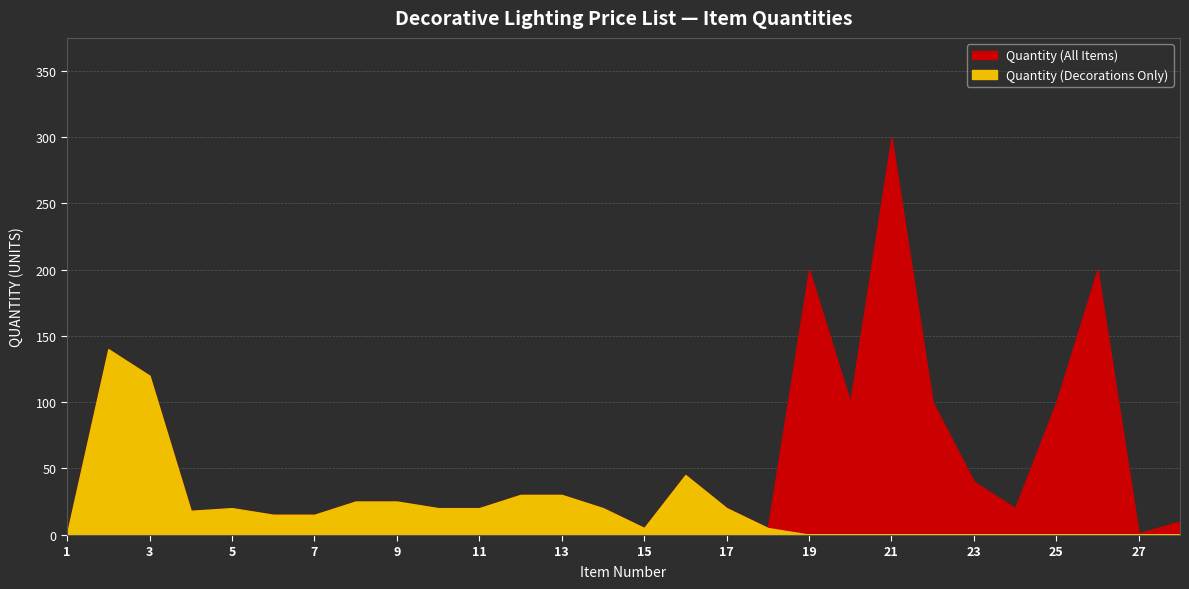

In Quantity (Decorations Only), how many points are lower than both neighbors (excluding endpoints)?

2